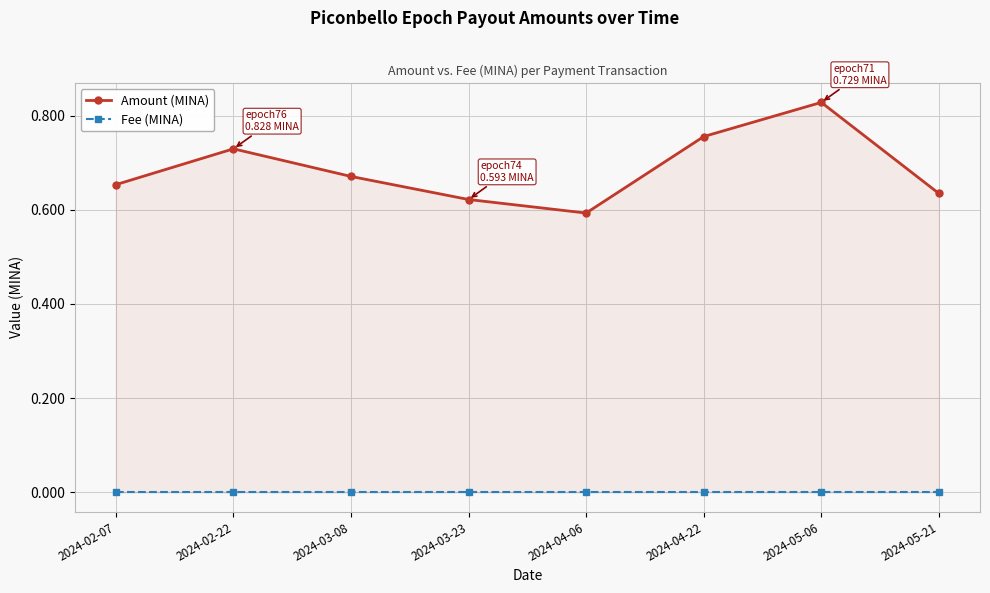

At which label does Fee (MINA) reach its peak?

2024-02-07